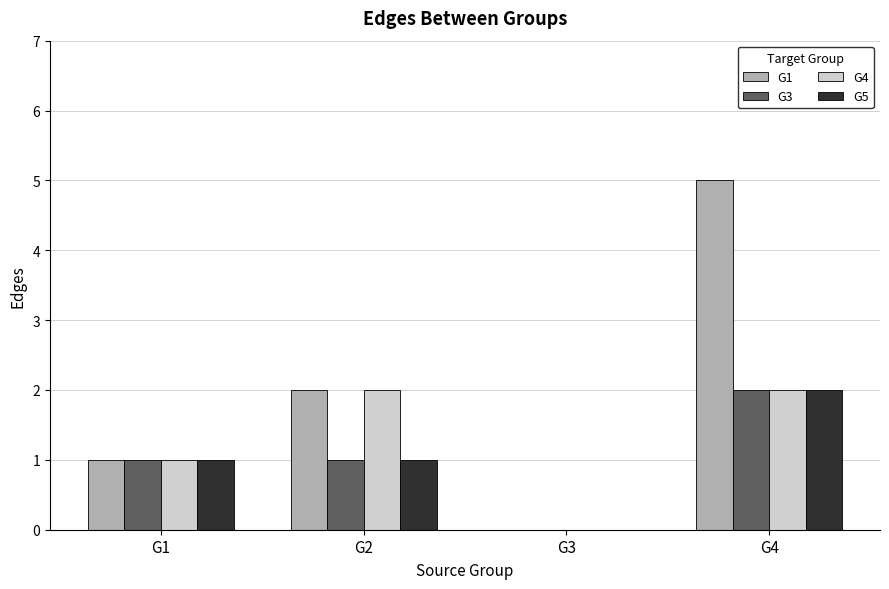

The value of G5 at G3 is 1. True or false?

False